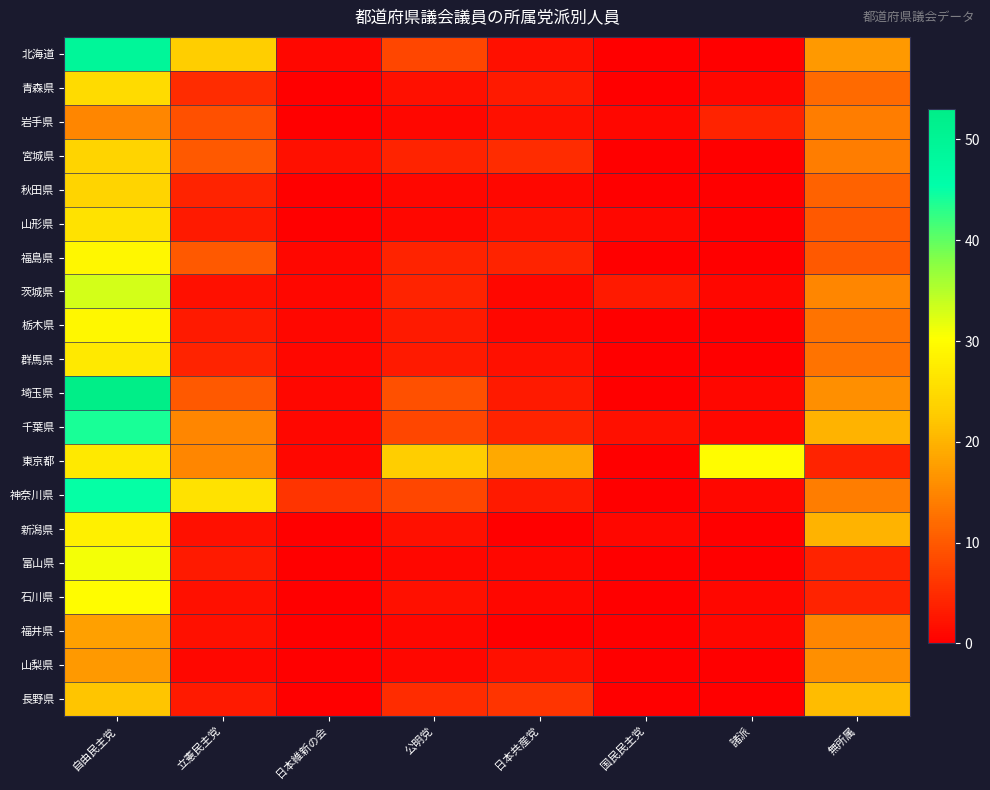

Reading left to right, extract all data points from this chart.

北海道: 自由民主党=49	立憲民主党=23	日本維新の会=1	公明党=8	日本共産党=2	国民民主党=0	諸派=0	無所属=17
青森県: 自由民主党=25	立憲民主党=5	日本維新の会=0	公明党=2	日本共産党=3	国民民主党=0	諸派=1	無所属=12
岩手県: 自由民主党=15	立憲民主党=9	日本維新の会=0	公明党=1	日本共産党=2	国民民主党=1	諸派=4	無所属=14
宮城県: 自由民主党=24	立憲民主党=10	日本維新の会=2	公明党=4	日本共産党=5	国民民主党=0	諸派=0	無所属=14
秋田県: 自由民主党=24	立憲民主党=4	日本維新の会=0	公明党=1	日本共産党=1	国民民主党=0	諸派=0	無所属=11
山形県: 自由民主党=26	立憲民主党=3	日本維新の会=0	公明党=1	日本共産党=2	国民民主党=1	諸派=0	無所属=10
福島県: 自由民主党=29	立憲民主党=10	日本維新の会=1	公明党=4	日本共産党=4	国民民主党=0	諸派=0	無所属=10
茨城県: 自由民主党=33	立憲民主党=2	日本維新の会=1	公明党=4	日本共産党=1	国民民主党=3	諸派=1	無所属=15
栃木県: 自由民主党=29	立憲民主党=3	日本維新の会=1	公明党=3	日本共産党=1	国民民主党=0	諸派=0	無所属=13
群馬県: 自由民主党=27	立憲民主党=4	日本維新の会=1	公明党=3	日本共産党=2	国民民主党=0	諸派=0	無所属=13
埼玉県: 自由民主党=53	立憲民主党=10	日本維新の会=1	公明党=9	日本共産党=3	国民民主党=0	諸派=1	無所属=16
千葉県: 自由民主党=44	立憲民主党=15	日本維新の会=1	公明党=8	日本共産党=4	国民民主党=2	諸派=1	無所属=20
東京都: 自由民主党=27	立憲民主党=15	日本維新の会=1	公明党=23	日本共産党=19	国民民主党=0	諸派=30	無所属=4
神奈川県: 自由民主党=45	立憲民主党=26	日本維新の会=6	公明党=8	日本共産党=3	国民民主党=0	諸派=1	無所属=14
新潟県: 自由民主党=28	立憲民主党=2	日本維新の会=0	公明党=2	日本共産党=0	国民民主党=1	諸派=0	無所属=20
富山県: 自由民主党=31	立憲民主党=3	日本維新の会=0	公明党=1	日本共産党=1	国民民主党=0	諸派=0	無所属=4
石川県: 自由民主党=30	立憲民主党=2	日本維新の会=0	公明党=2	日本共産党=1	国民民主党=0	諸派=1	無所属=4
福井県: 自由民主党=18	立憲民主党=2	日本維新の会=0	公明党=1	日本共産党=0	国民民主党=0	諸派=1	無所属=15
山梨県: 自由民主党=17	立憲民主党=1	日本維新の会=0	公明党=1	日本共産党=2	国民民主党=0	諸派=0	無所属=16
長野県: 自由民主党=22	立憲民主党=3	日本維新の会=0	公明党=5	日本共産党=6	国民民主党=0	諸派=0	無所属=21